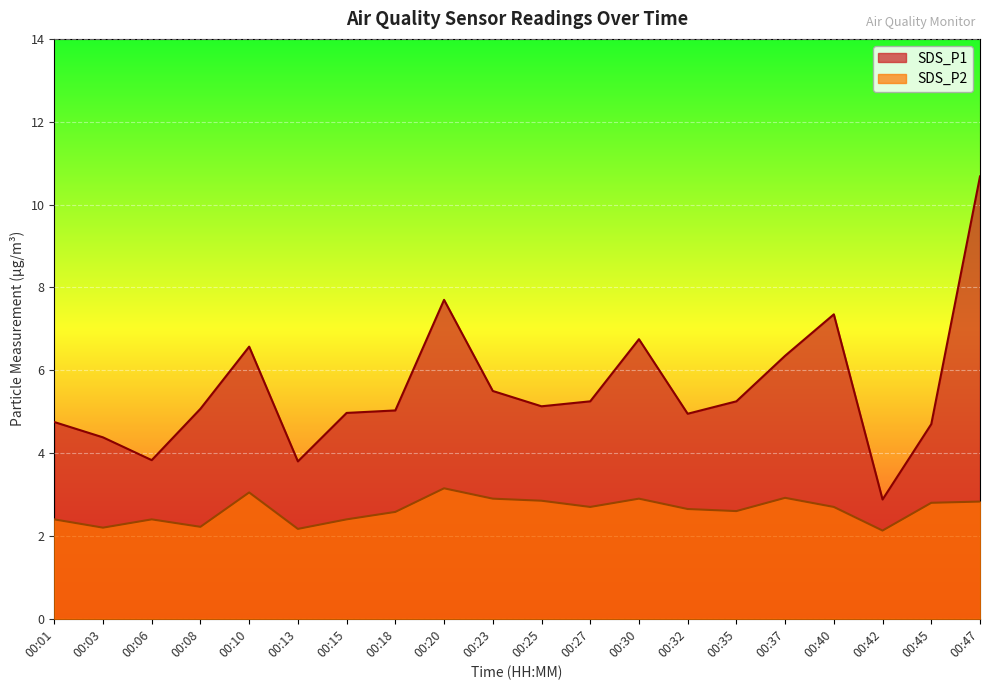

What is the difference between the second highest and minimum values in the SDS_P2 series?

0.9